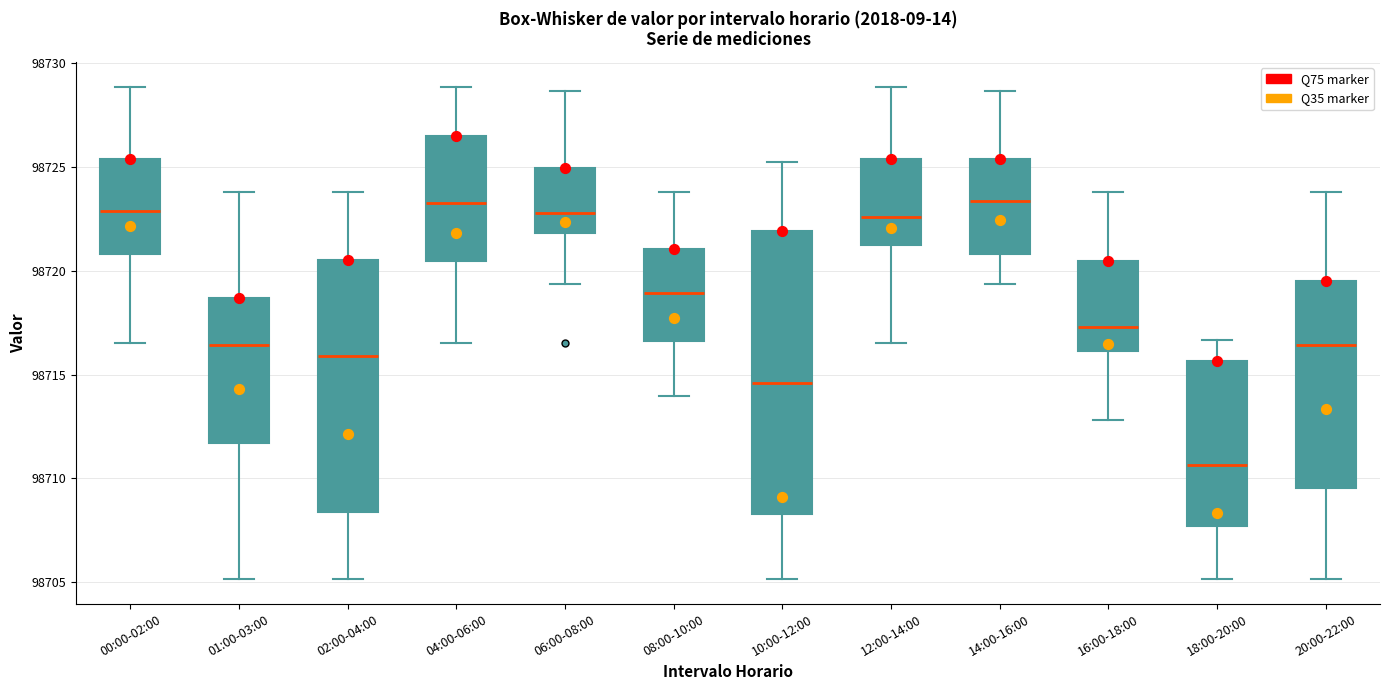

Which box has the lowest median line?

18:00-20:00